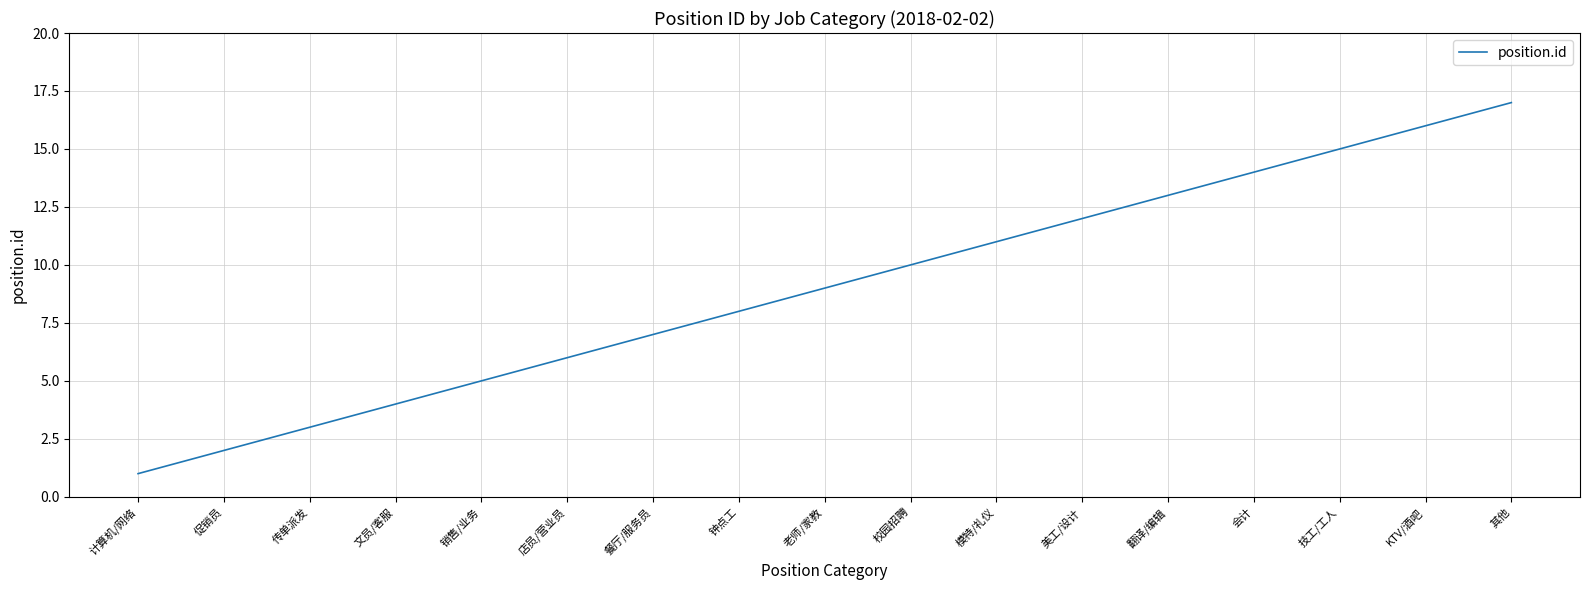

Reading right to left, extract all data points from this chart.

17	16	15	14	13	12	11	10	9	8	7	6	5	4	3	2	1